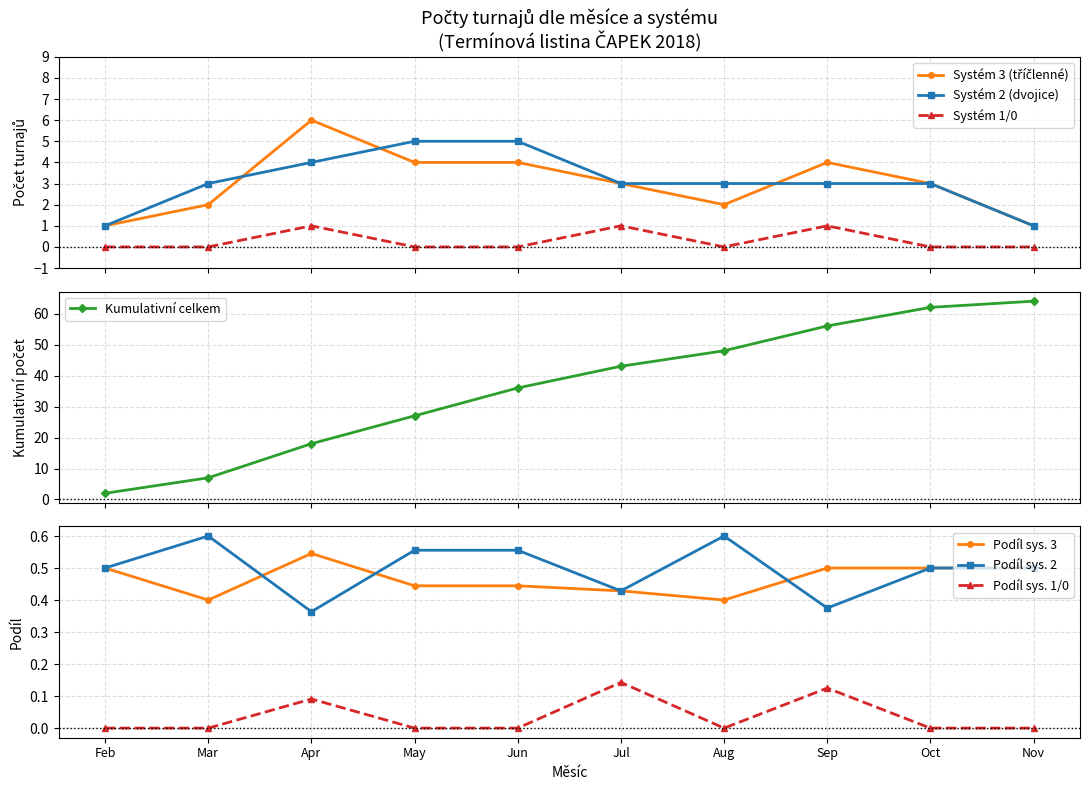

True or false: Systém 1/0 and Systém 2 (dvojice) cross at least once.

False